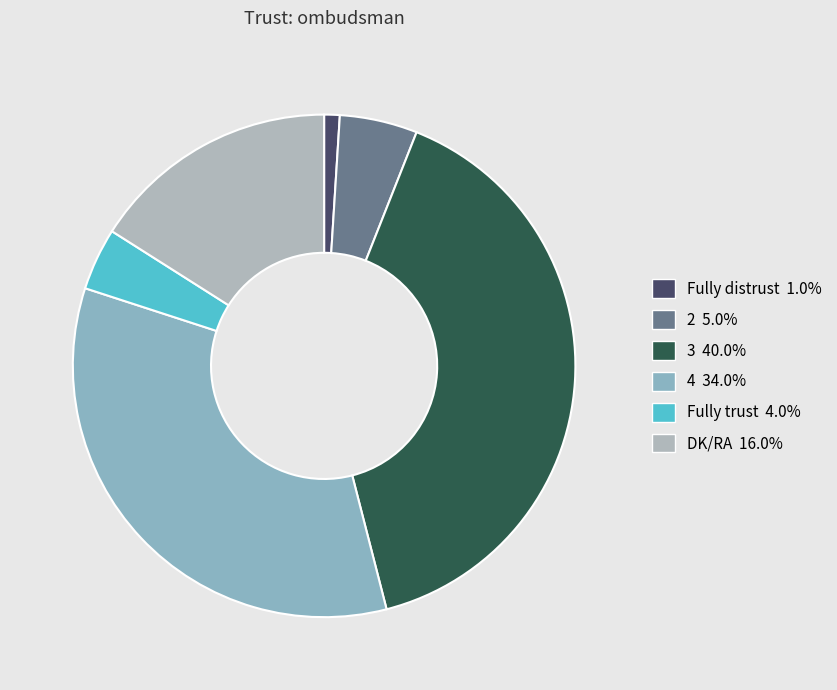

How many slices are in this pie chart?

6